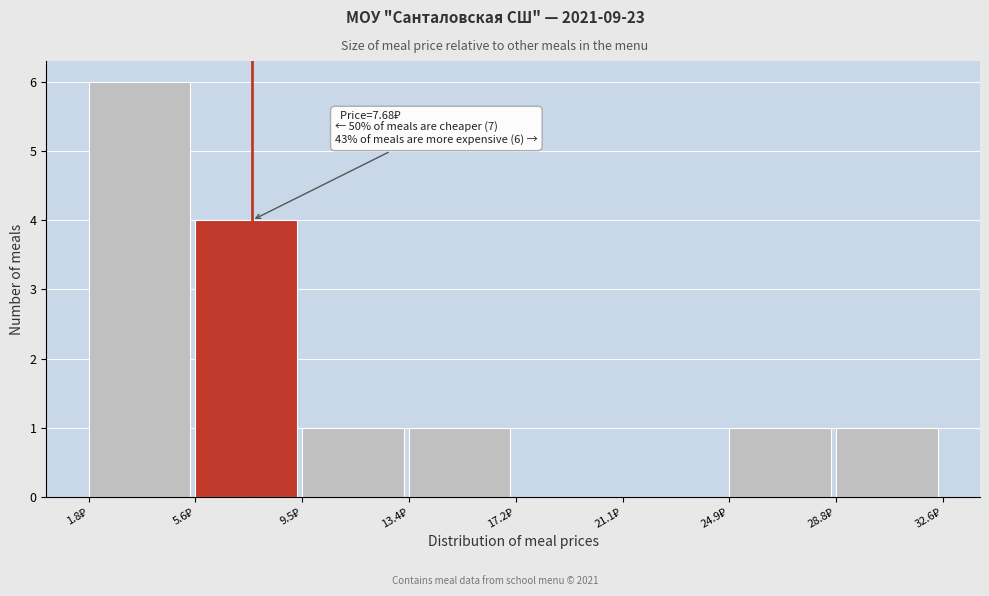

Which range on the x-axis has the tallest bar?

2.0 to 5.5